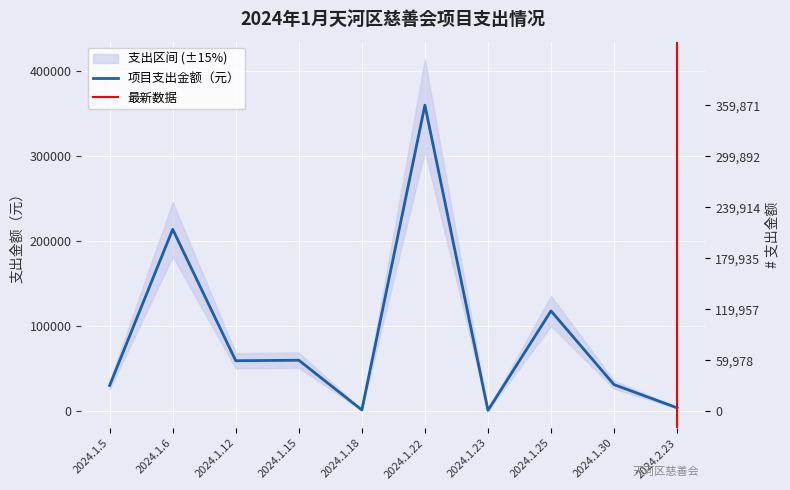

What is the sum of the values at 2024.1.5 and 2024.1.25?

148308.4